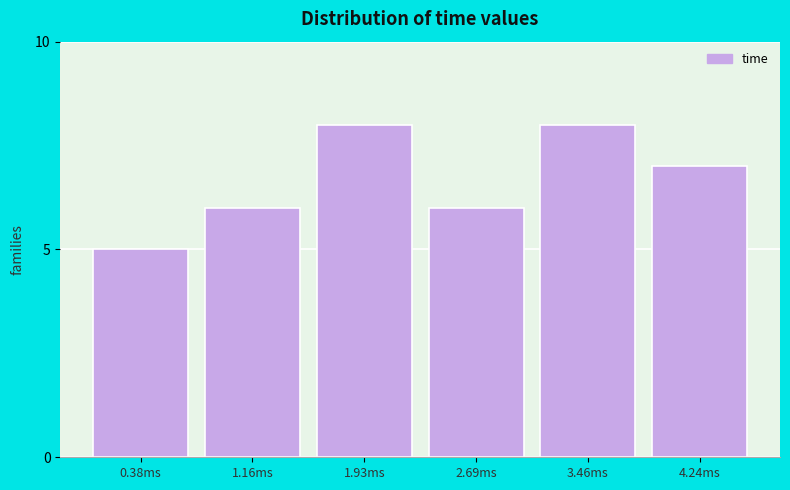

Reading right to left, list all the values displayed in this chart.

7	8	6	8	6	5